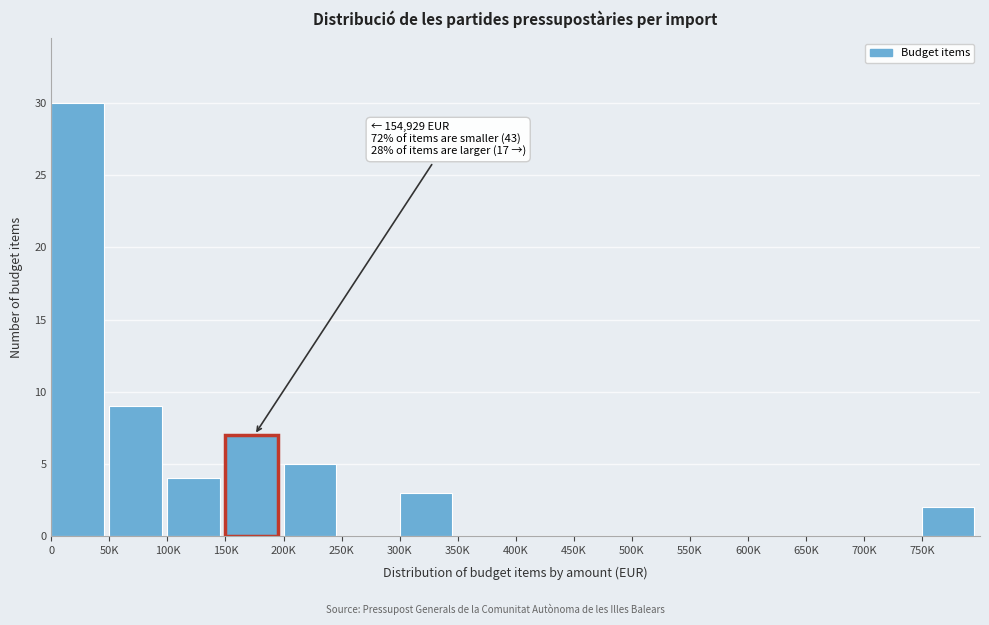

Reading left to right, transcribe all the data shown in this chart.

0=30	50K=9	100K=4	150K=7	200K=5	250K=0	300K=3	350K=0	400K=0	450K=0	500K=0	550K=0	600K=0	650K=0	700K=0	750K=2